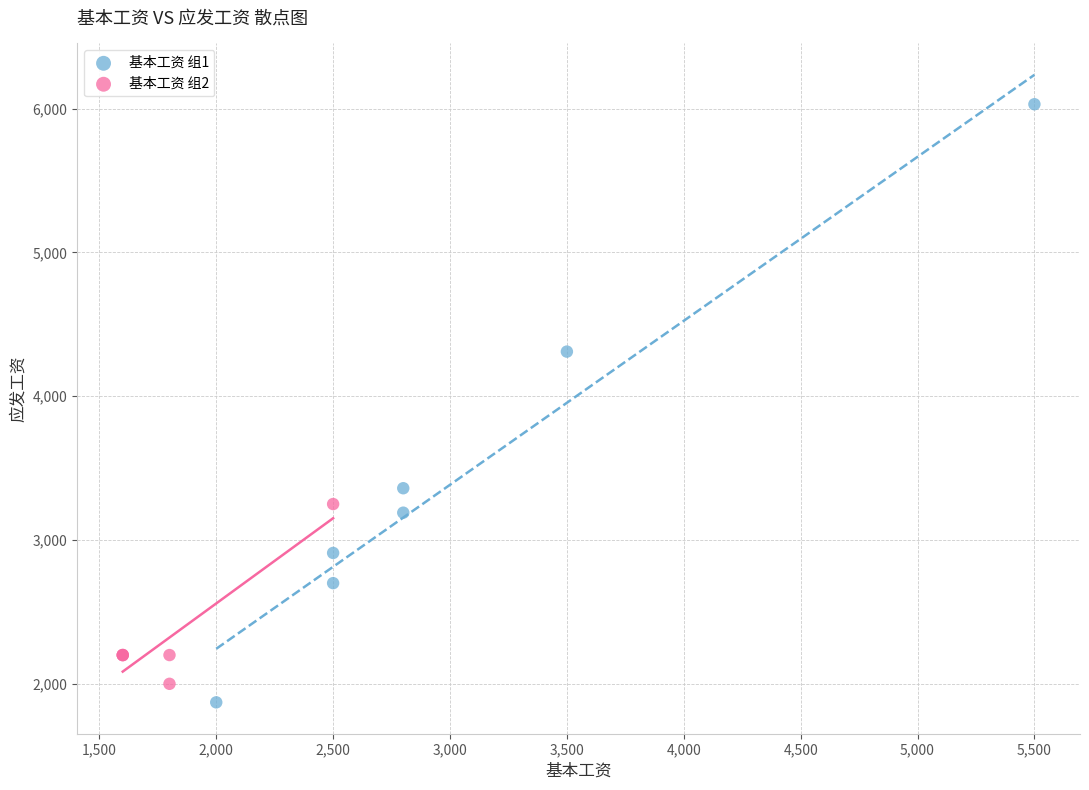

Which series reaches the maximum Y coordinate?

基本工资 组1